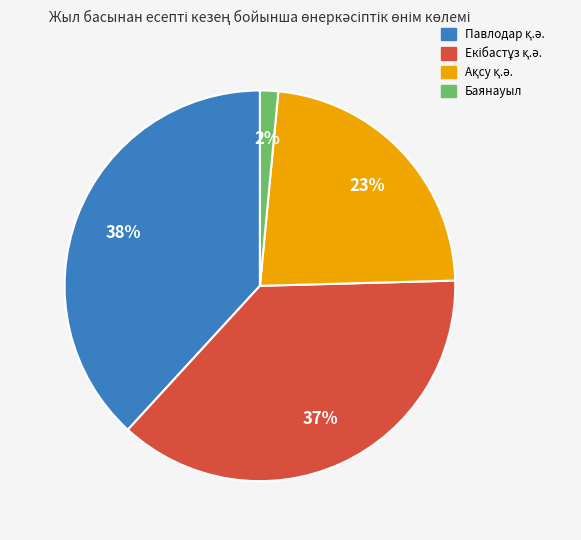

Which category has the smallest portion of the pie?

Баянауыл